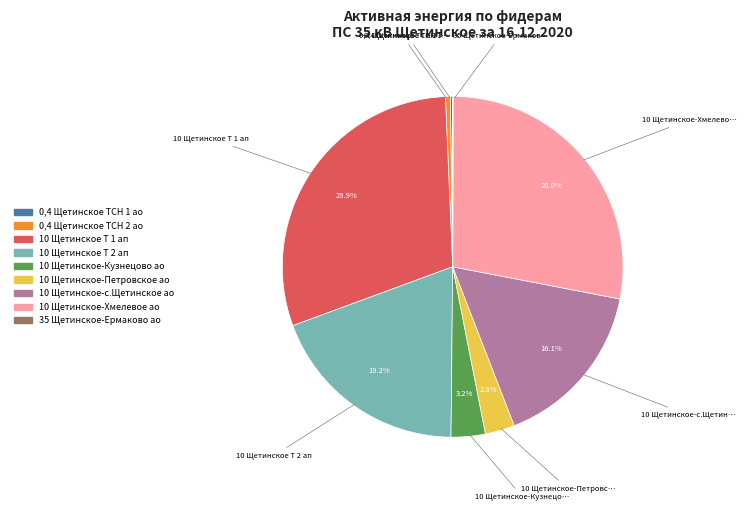

What percentage do 35 Щетинское-Ермаково ао and 0,4 Щетинское ТСН 1 ао together represent?

0.3%